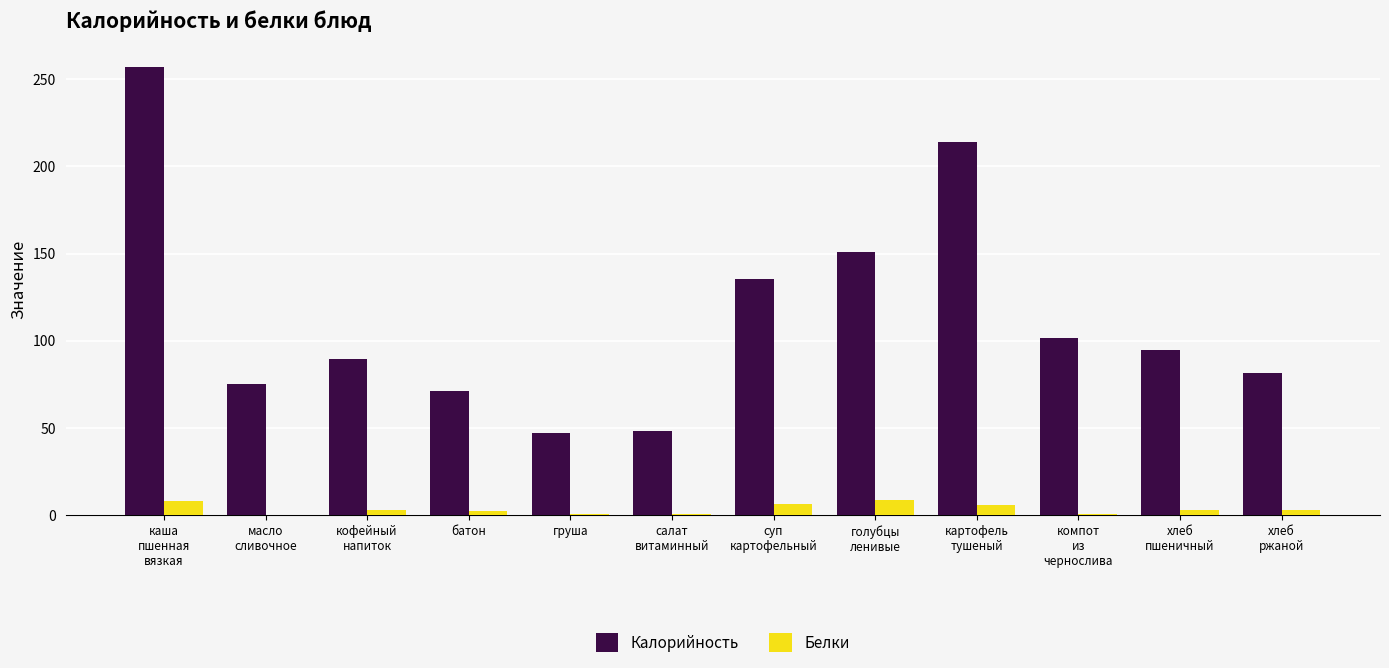

Where does the Белки series first go above 2?

каша
пшенная
вязкая